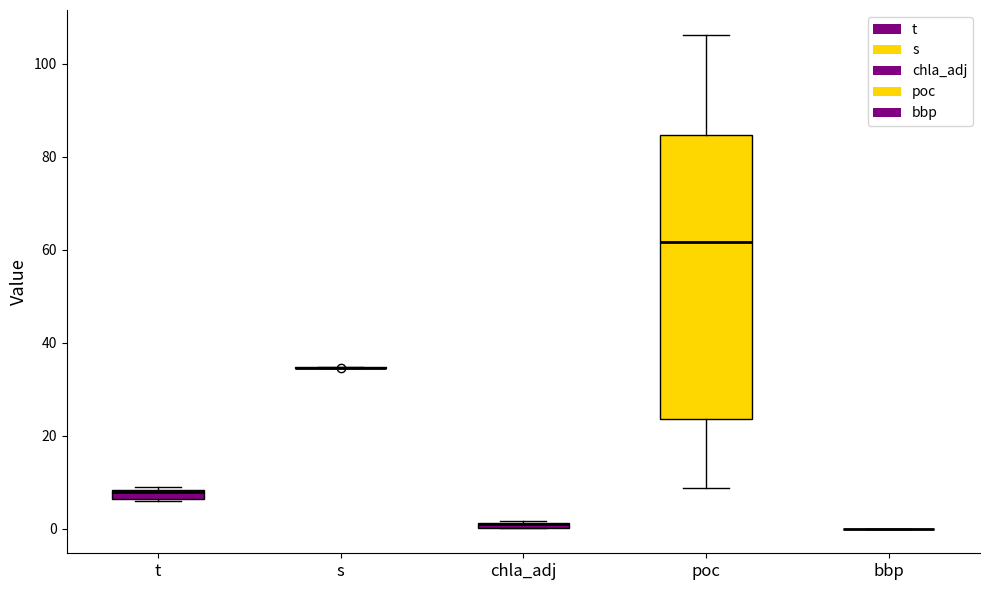

Where is the lower edge of the box for t on the y-axis? The values are not printed on the chart, so give them approximately, as read against the axis.

6